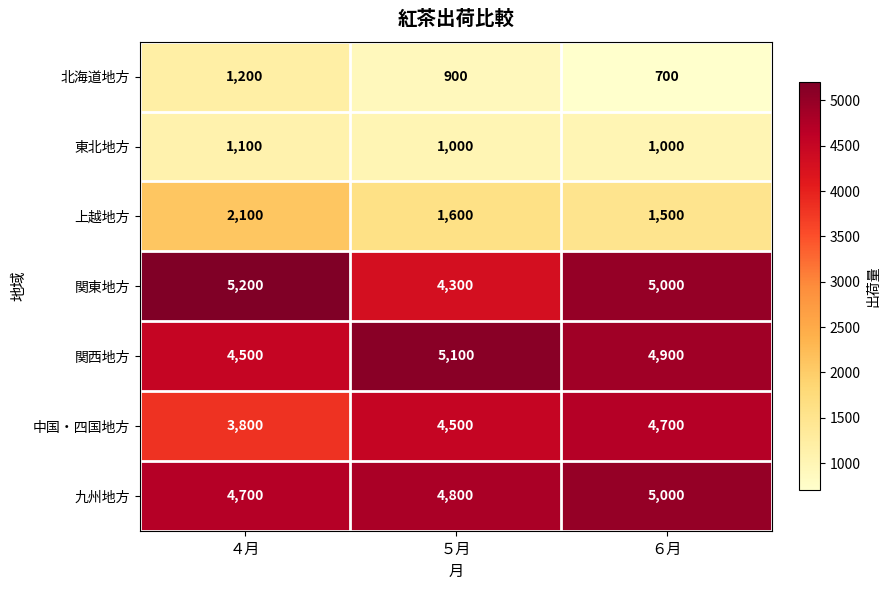

At how many categories does at least one series exceed 1938?

3